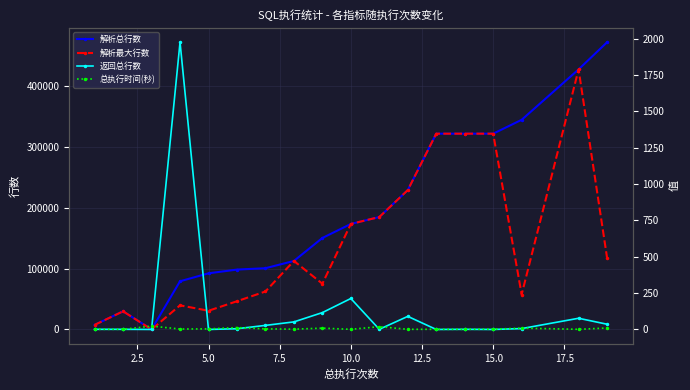

Reading left to right, extract all data points from this chart.

解析总行数: 7551	29853	61	79348	92402	98559	100800	112763	150566	173669	185059	229384	322234	322234	322234	345060	428047	472678
解析最大行数: 7551	29853	10	39674	30801	46447	62521	112763	75283	173669	185059	229384	322234	322234	322234	57510	428047	118174
返回总行数: 1	1	0	1976	0	5	28	52	116	213	1	90	0	1	0	6	77	36
总执行时间(秒): 1	1	23	3	4	13	4	2	9	1	19	1	1	1	2	9	1	10